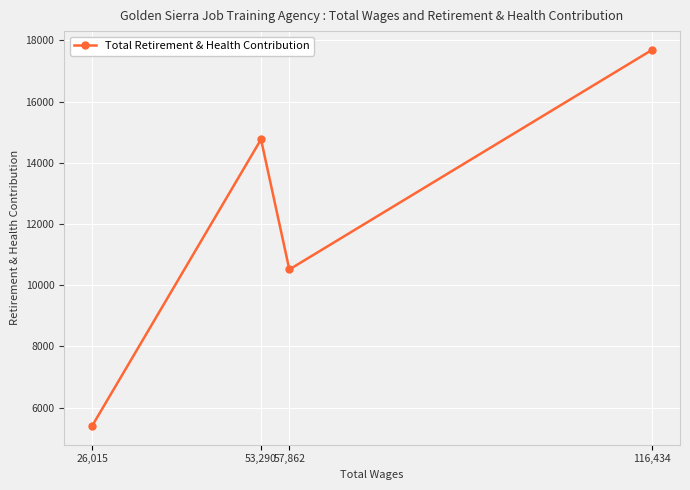

What is the smallest value displayed?

5401